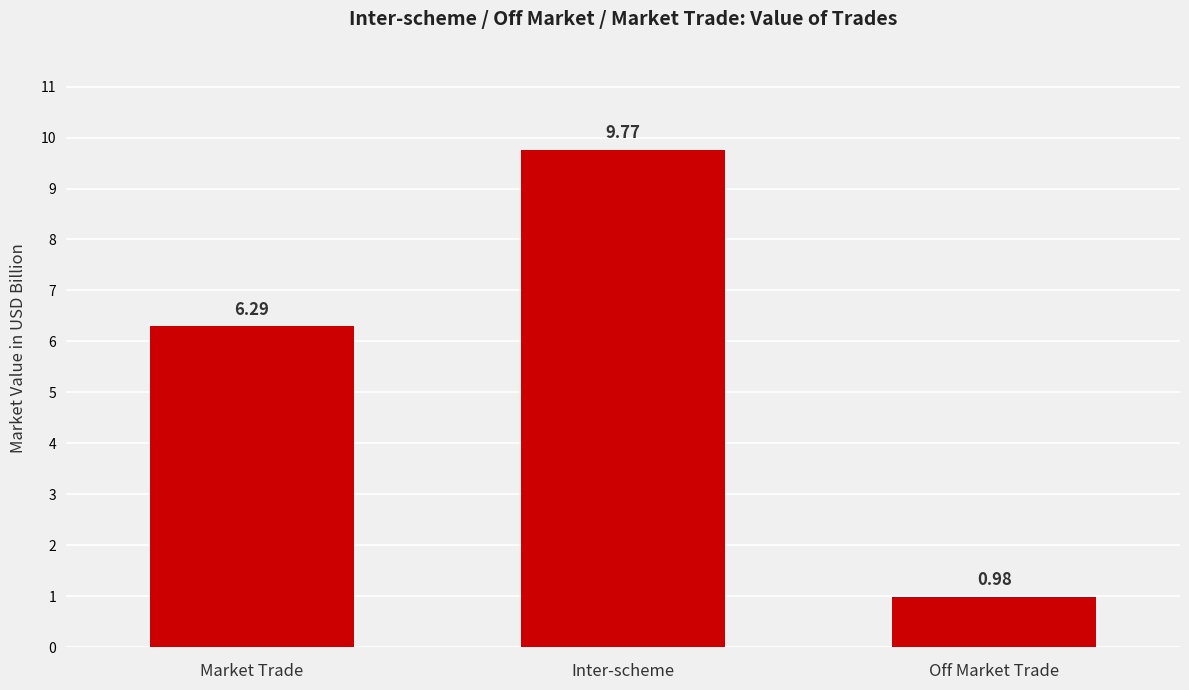

Which label corresponds to the smallest value in the chart?

Off Market Trade